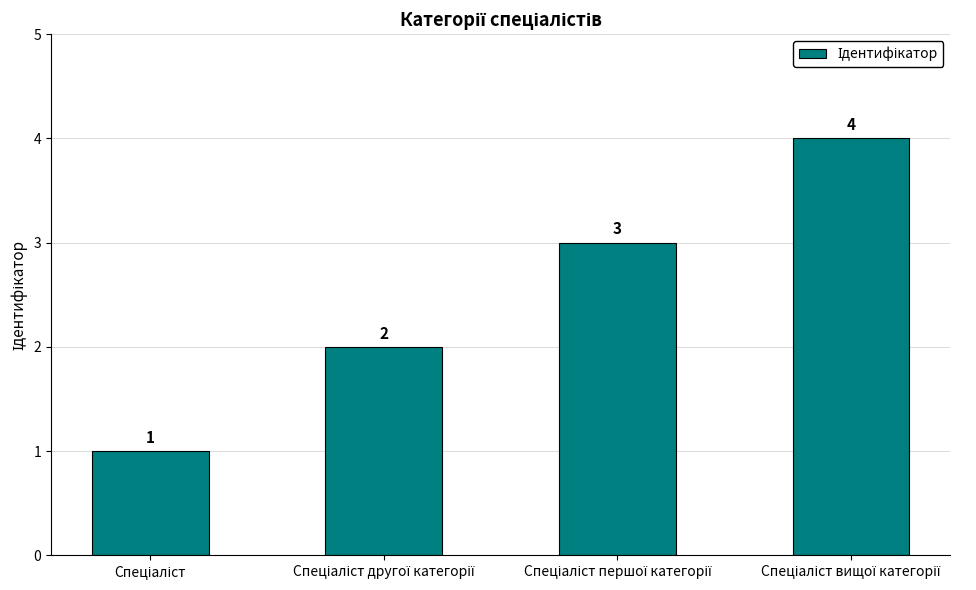

How many values are below 3?

2